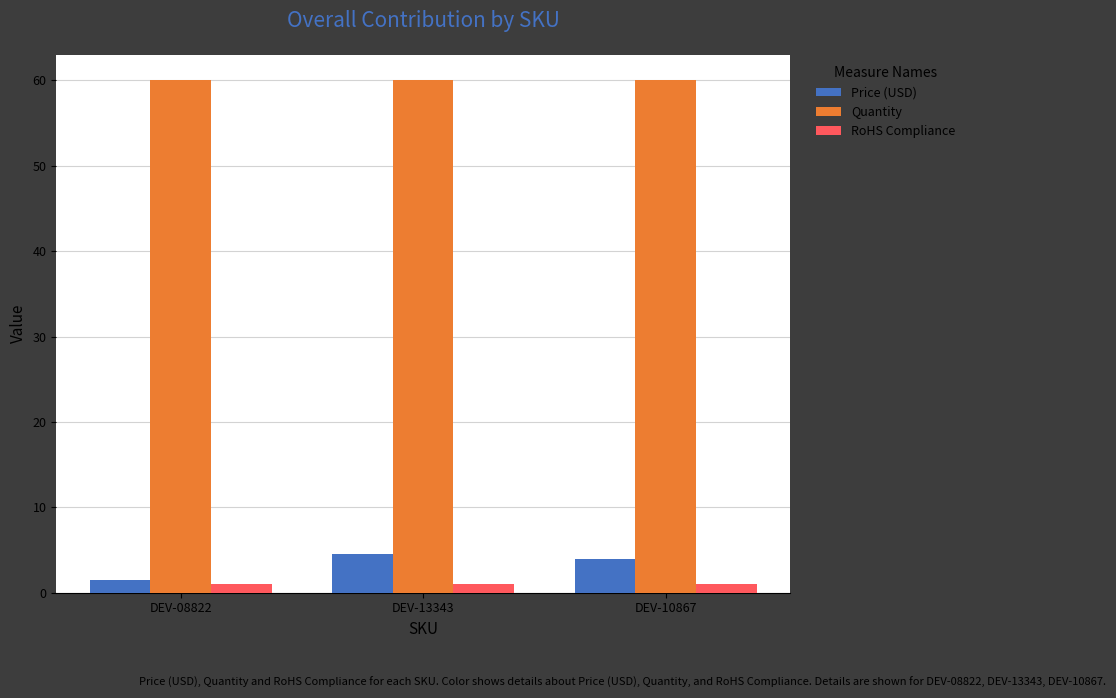

How many distinct data groups are displayed?

3